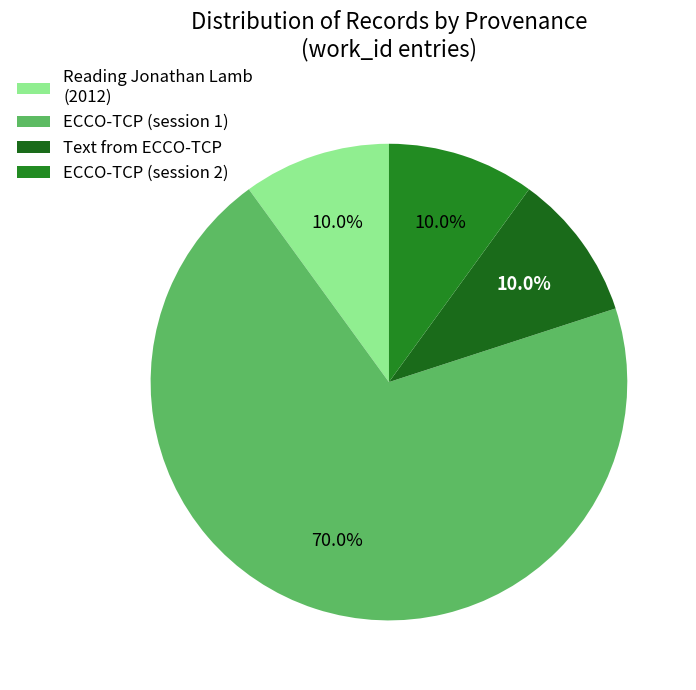

To the nearest percent, what is the average slice percentage?

25%